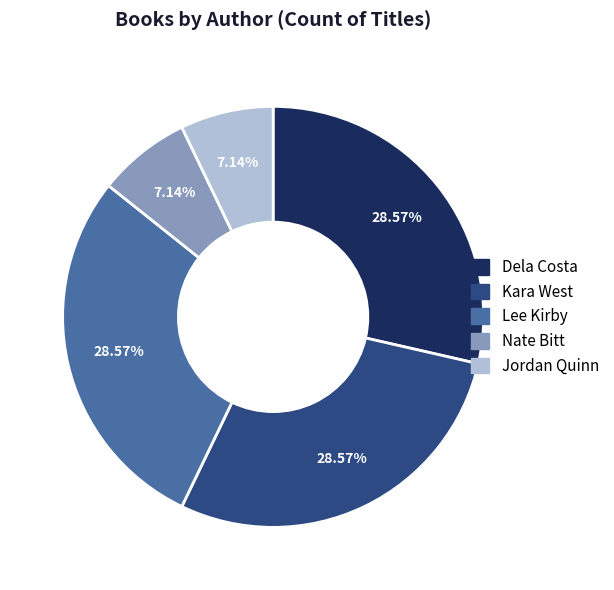

Is there a majority slice in this chart?

No